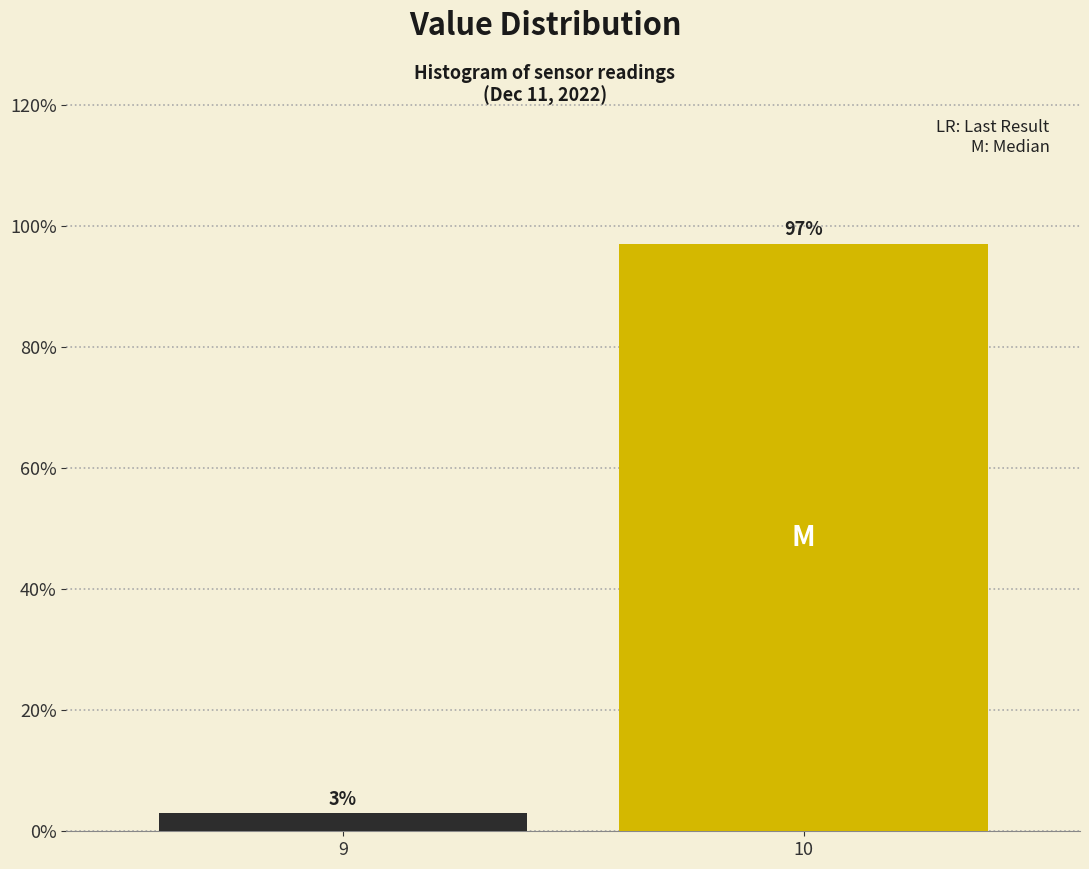

Reading right to left, extract all data points from this chart.

97.0	3.0